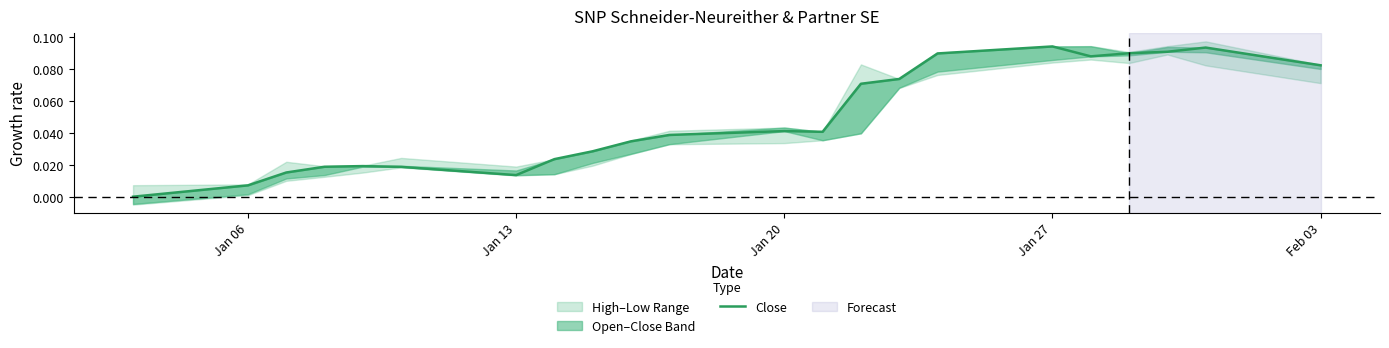

How many lines are shown in the chart?

1